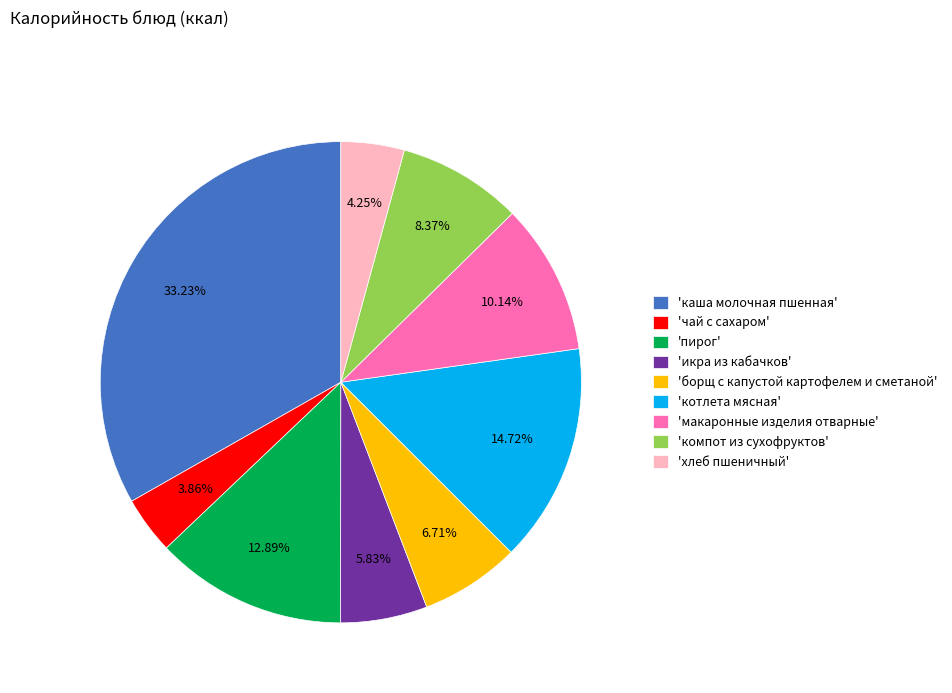

Which slice is the largest?

'каша молочная пшенная'